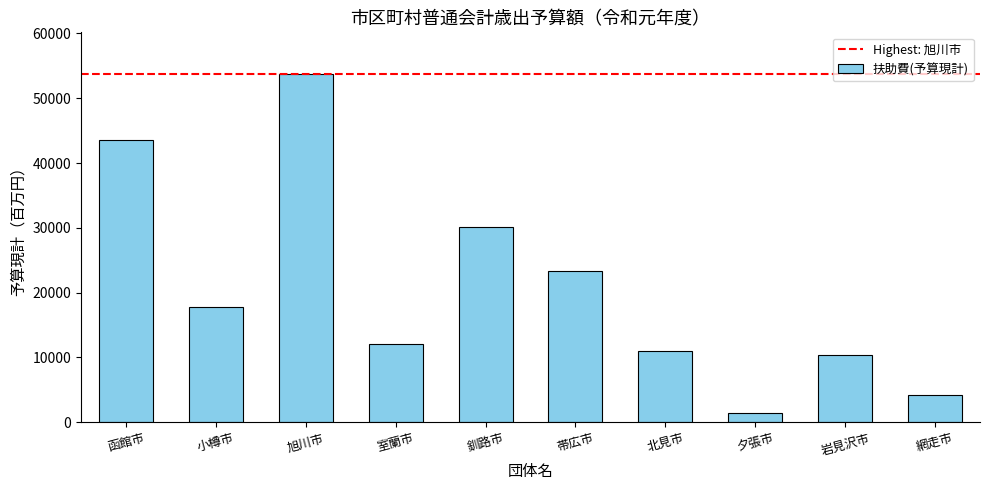

How many bars are there in total?

10